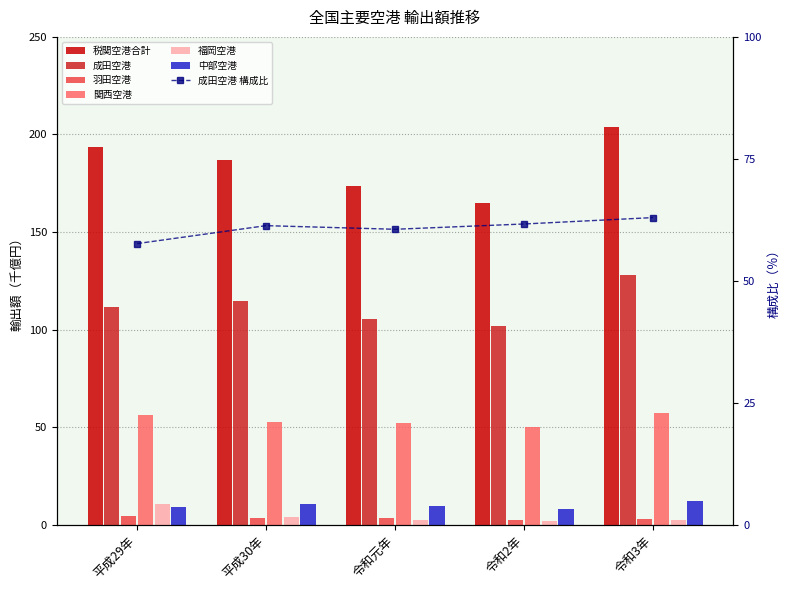

Where is 成田空港 nearest to the value 114?

平成30年